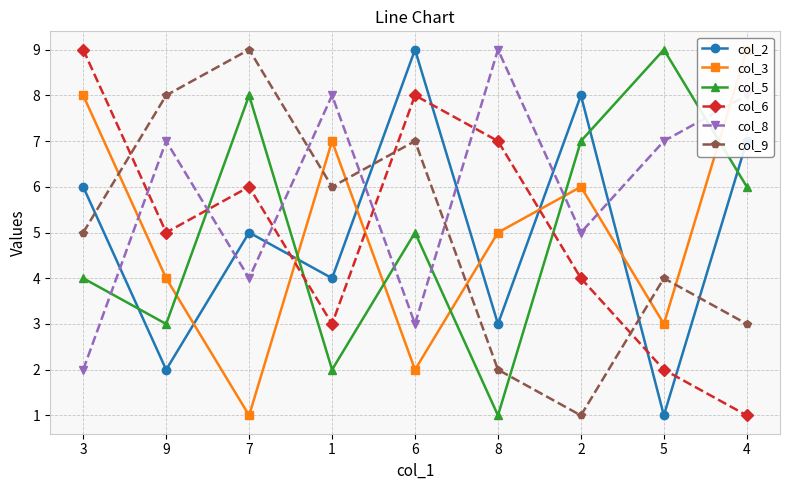

Reading left to right, extract all data points from this chart.

col_2: 6	2	5	4	9	3	8	1	7
col_3: 8	4	1	7	2	5	6	3	9
col_5: 4	3	8	2	5	1	7	9	6
col_6: 9	5	6	3	8	7	4	2	1
col_8: 2	7	4	8	3	9	5	7	8
col_9: 5	8	9	6	7	2	1	4	3